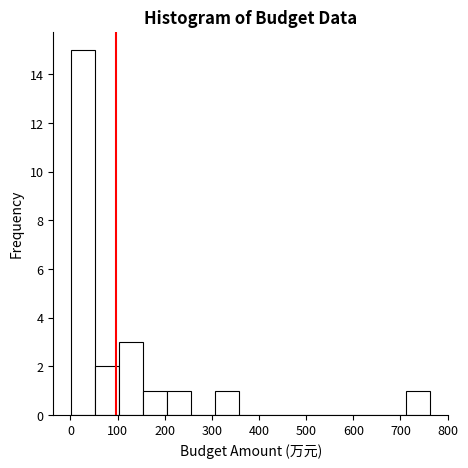

What is the height of the bar covering 150 to 200 on the x-axis? Neither the bar edges nor the heights are printed on the chart, so give them approximately, as read against the axes.

1